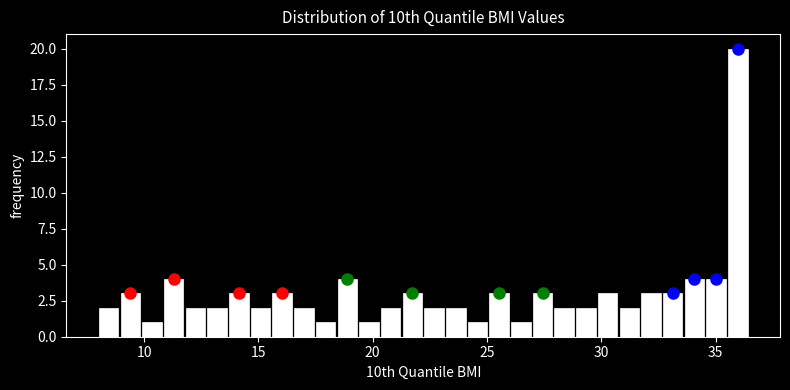

Read against the x-axis, roughly where is the centre of the tallest bar?

36.0